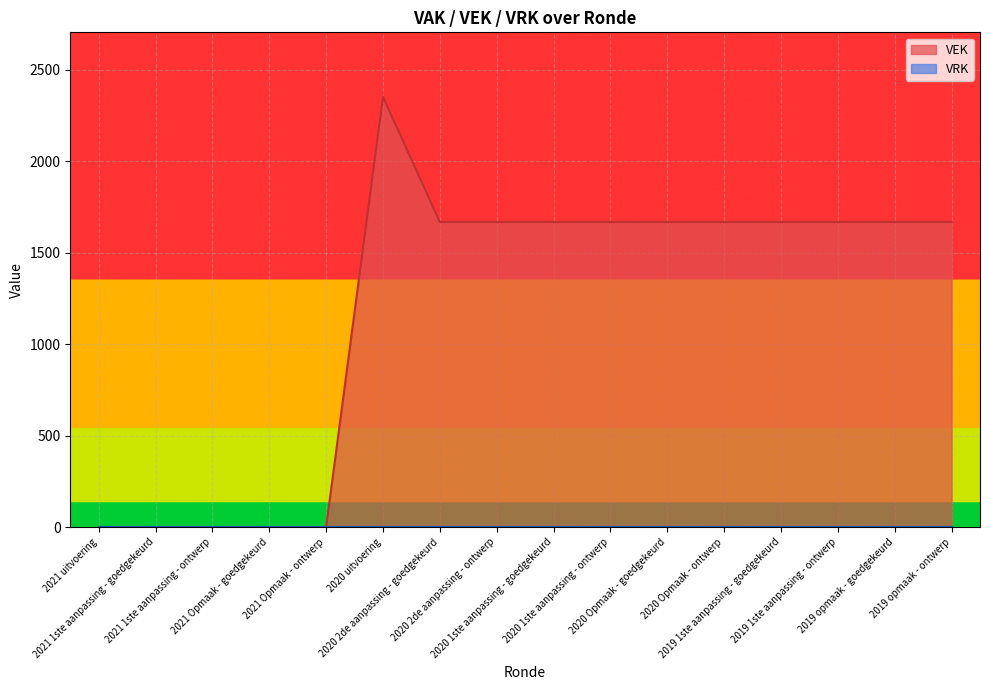

List the labels in order of value, largest first.

2020 uitvoering, 2020 2de aanpassing - goedgekeurd, 2020 2de aanpassing - ontwerp, 2020 1ste aanpassing - goedgekeurd, 2020 1ste aanpassing - ontwerp, 2020 Opmaak - goedgekeurd, 2020 Opmaak - ontwerp, 2019 1ste aanpassing - goedgekeurd, 2019 1ste aanpassing - ontwerp, 2019 opmaak - goedgekeurd, 2019 opmaak - ontwerp, 2021 uitvoering, 2021 1ste aanpassing - goedgekeurd, 2021 1ste aanpassing - ontwerp, 2021 Opmaak - goedgekeurd, 2021 Opmaak - ontwerp